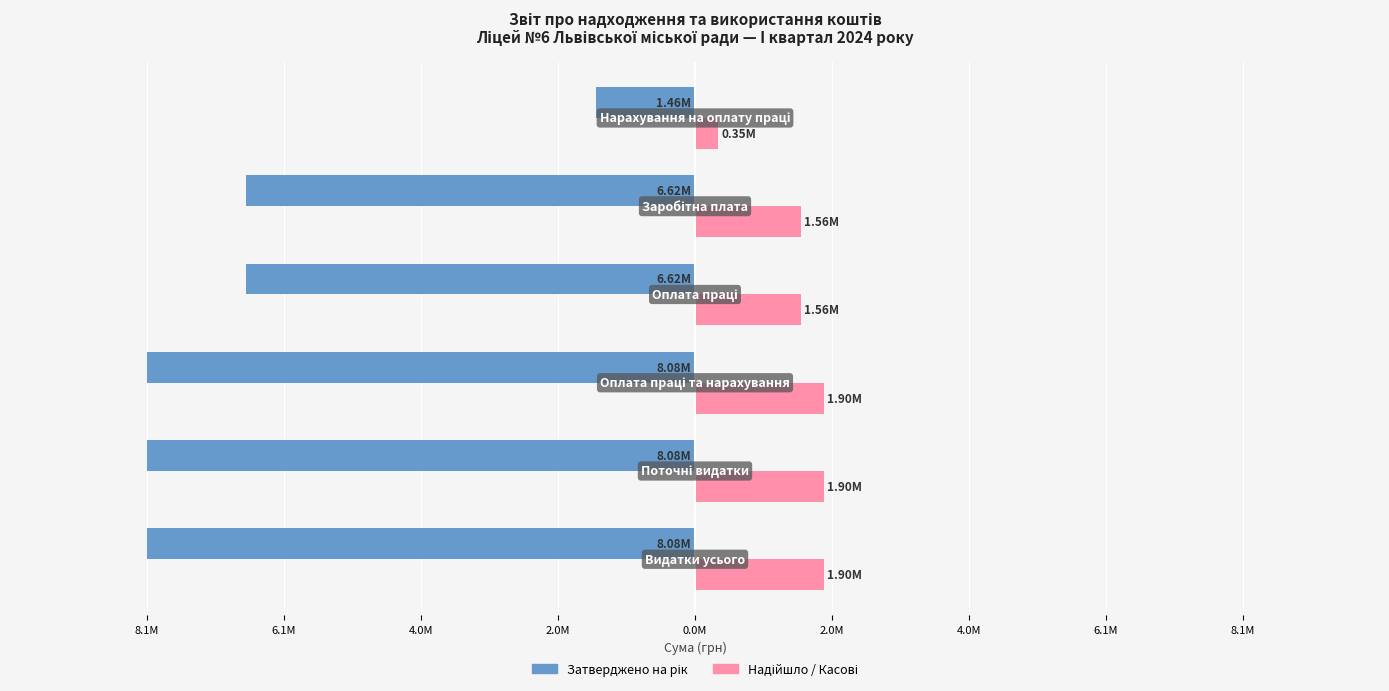

How many values in the Затверджено на рік series are below -6623200?

3